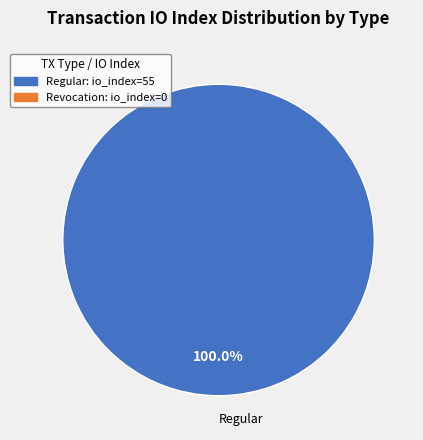

Is there any slice that represents more than half of the pie?

Yes